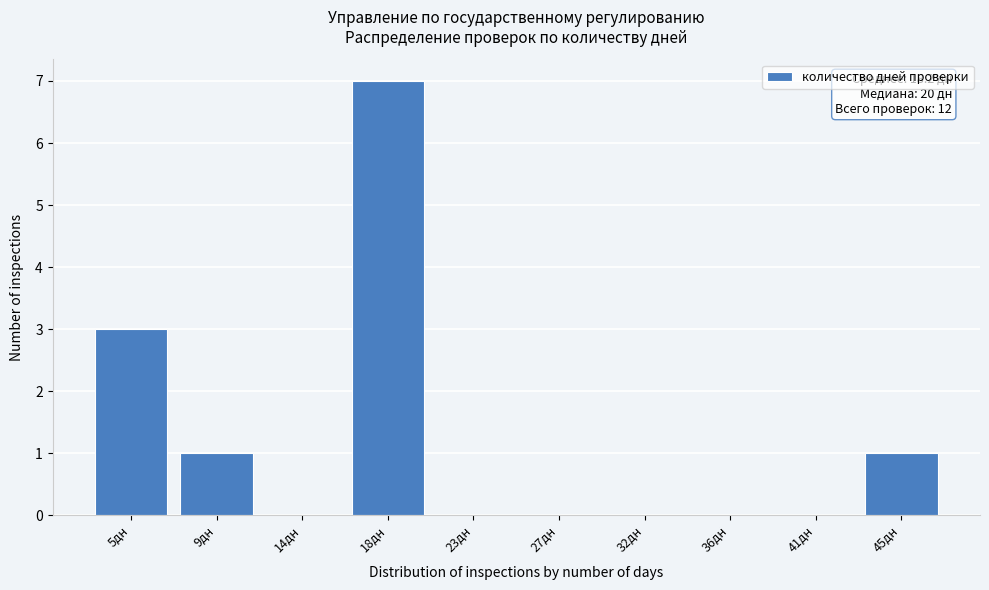

Reading left to right, transcribe all the data shown in this chart.

5дн=3	9дн=1	14дн=0	18дн=7	23дн=0	27дн=0	32дн=0	36дн=0	41дн=0	45дн=1